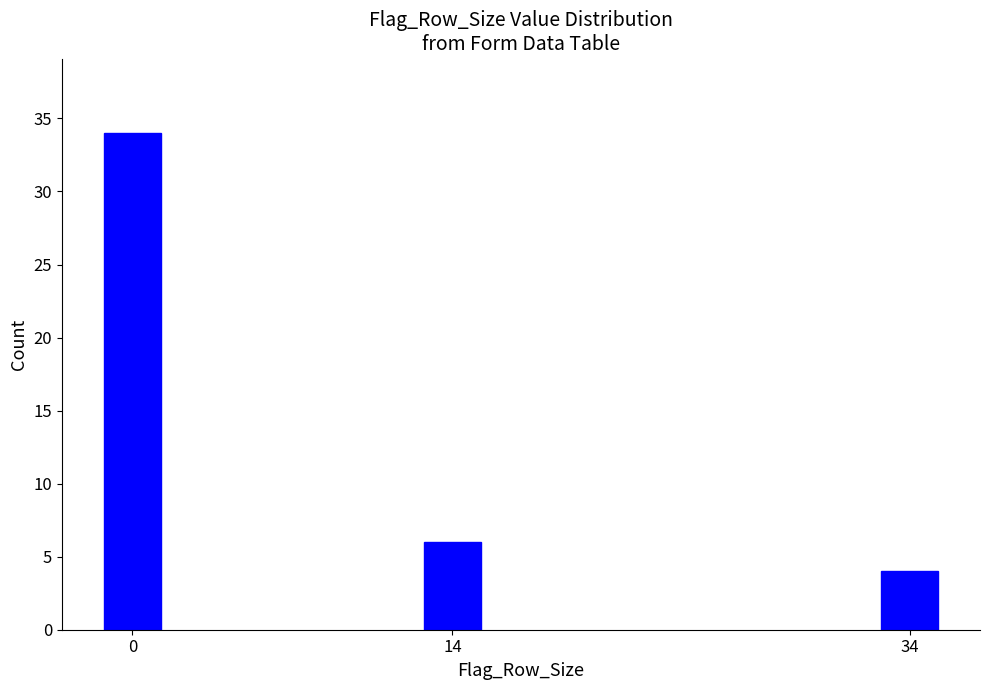

Reading right to left, transcribe all the data shown in this chart.

4	6	34